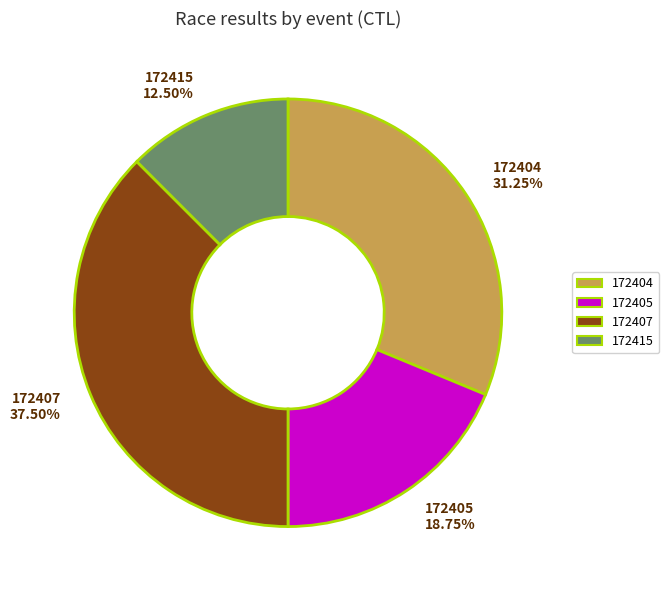

Is 172404 31.25% the majority of the pie?

No